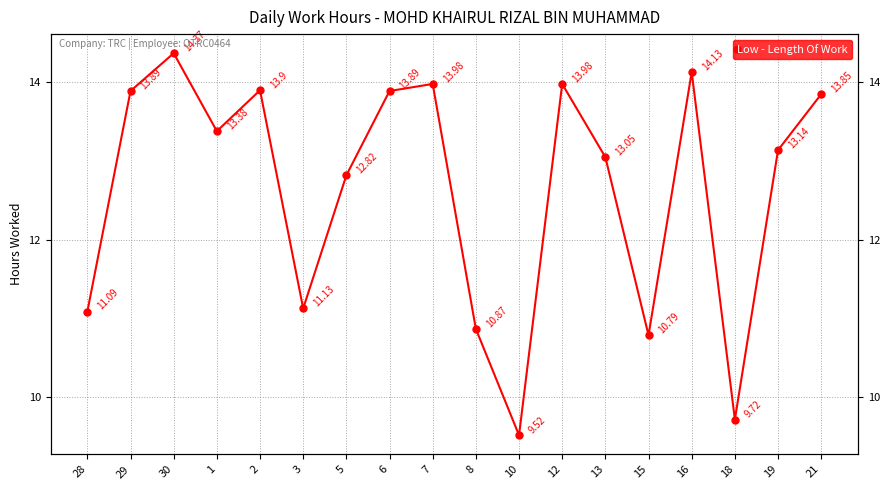

What value does the data have at 1?

13.4